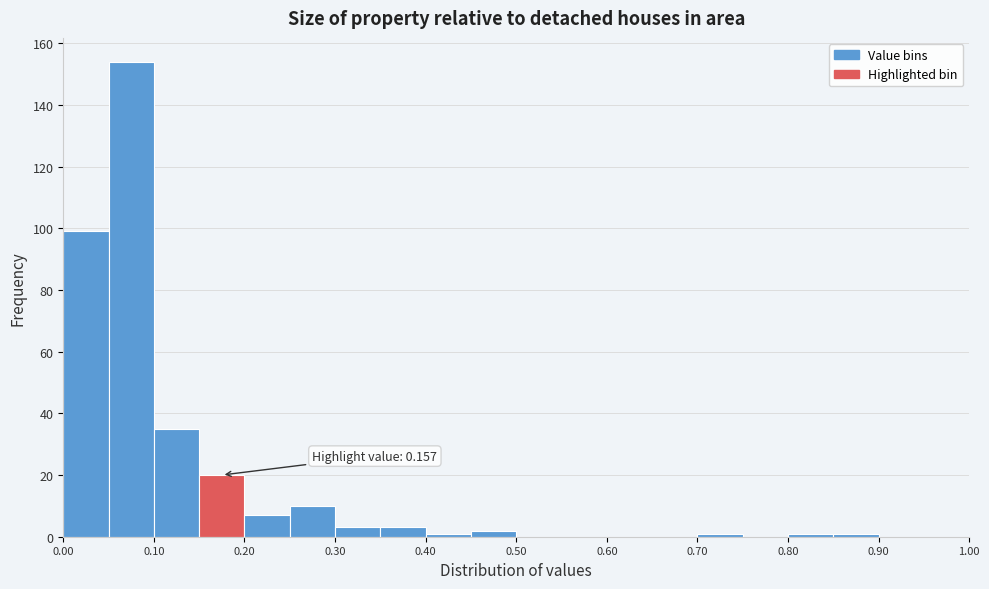

Which range on the x-axis has the tallest bar?

0.05 to 0.10